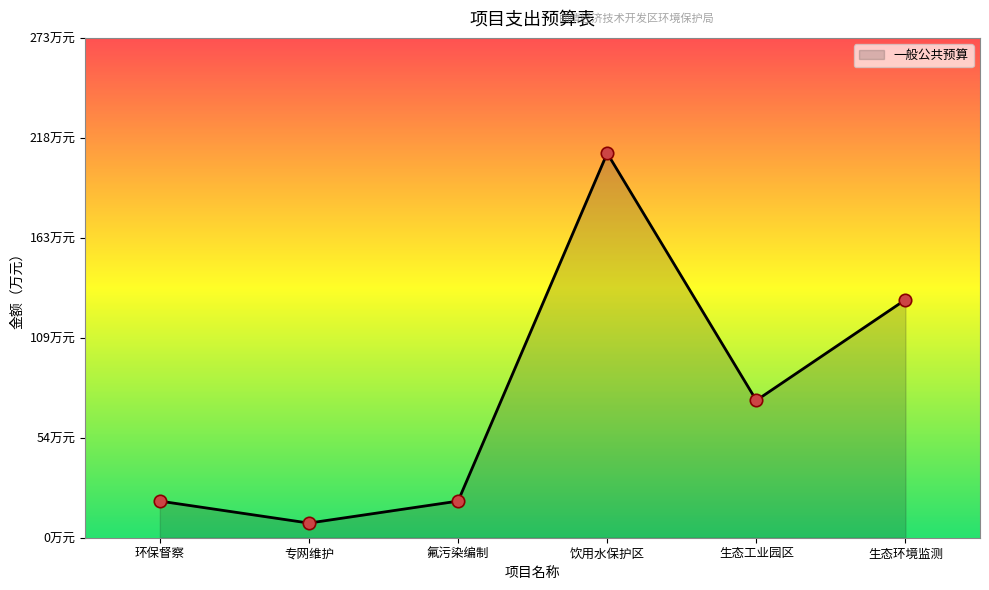

Between 环保督察 and 专网维护, which is larger?

环保督察